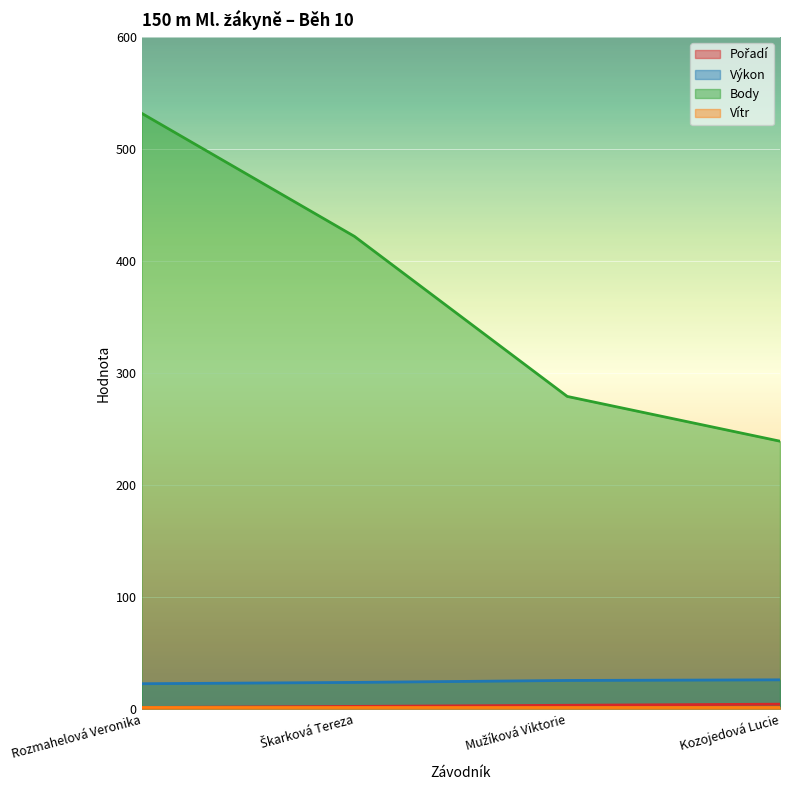

True or false: Pořadí and Body intersect in this chart.

False